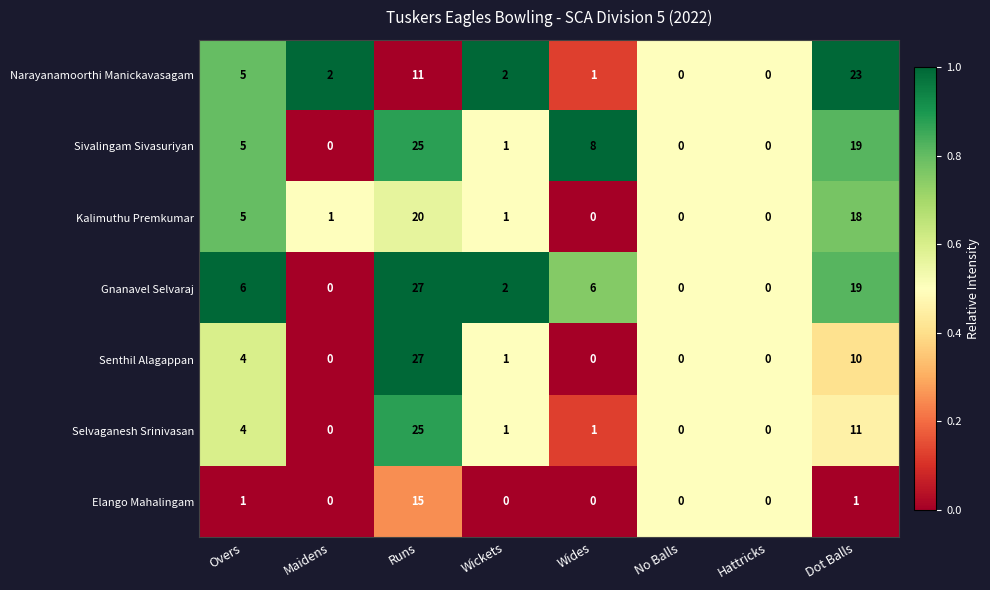

At which label is Narayanamoorthi Manickavasagam closest to 11?

Runs